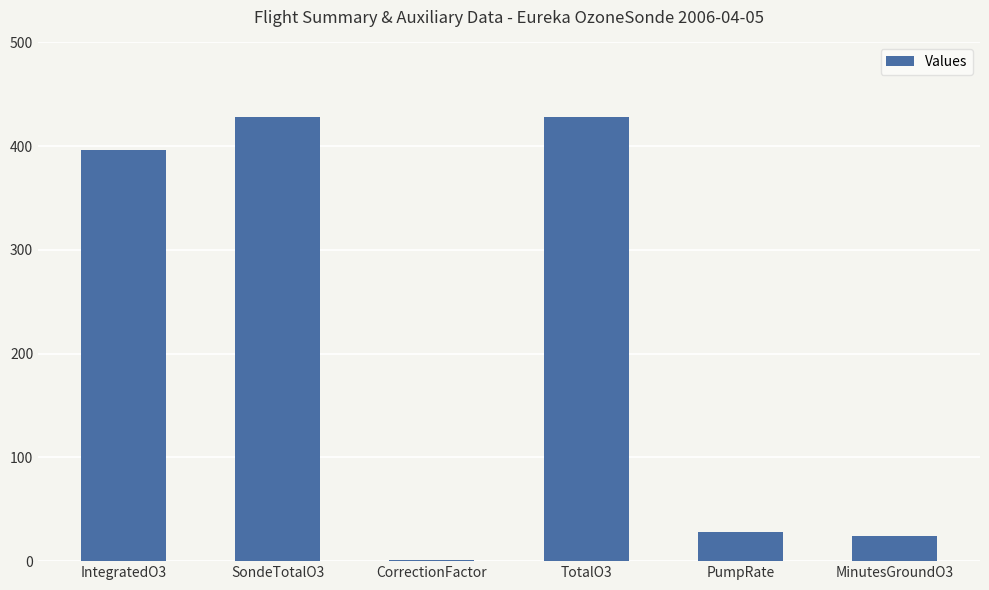

Is it true that the value at TotalO3 is 428.0?

True